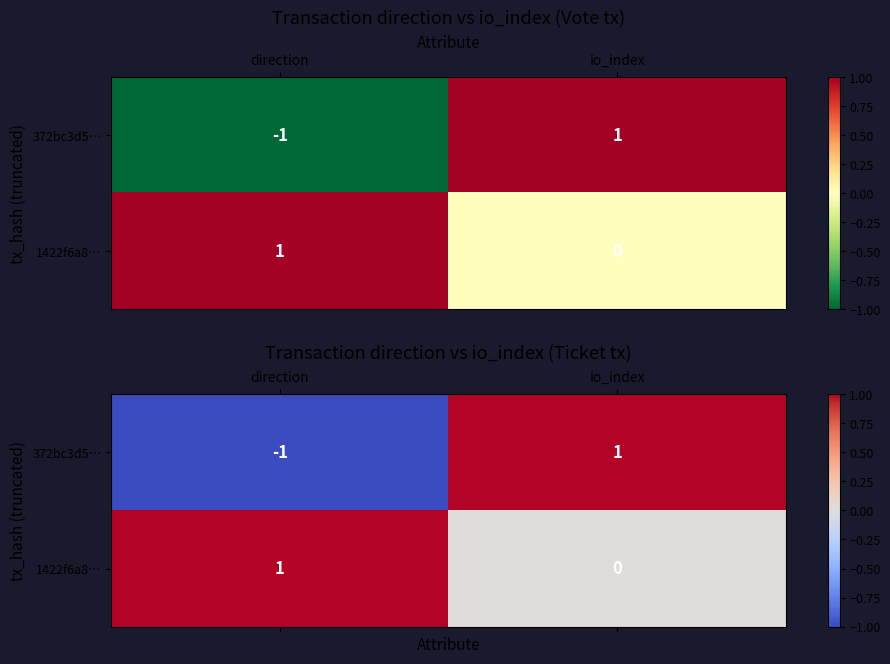

What is the difference between the highest and lowest values at direction?

2